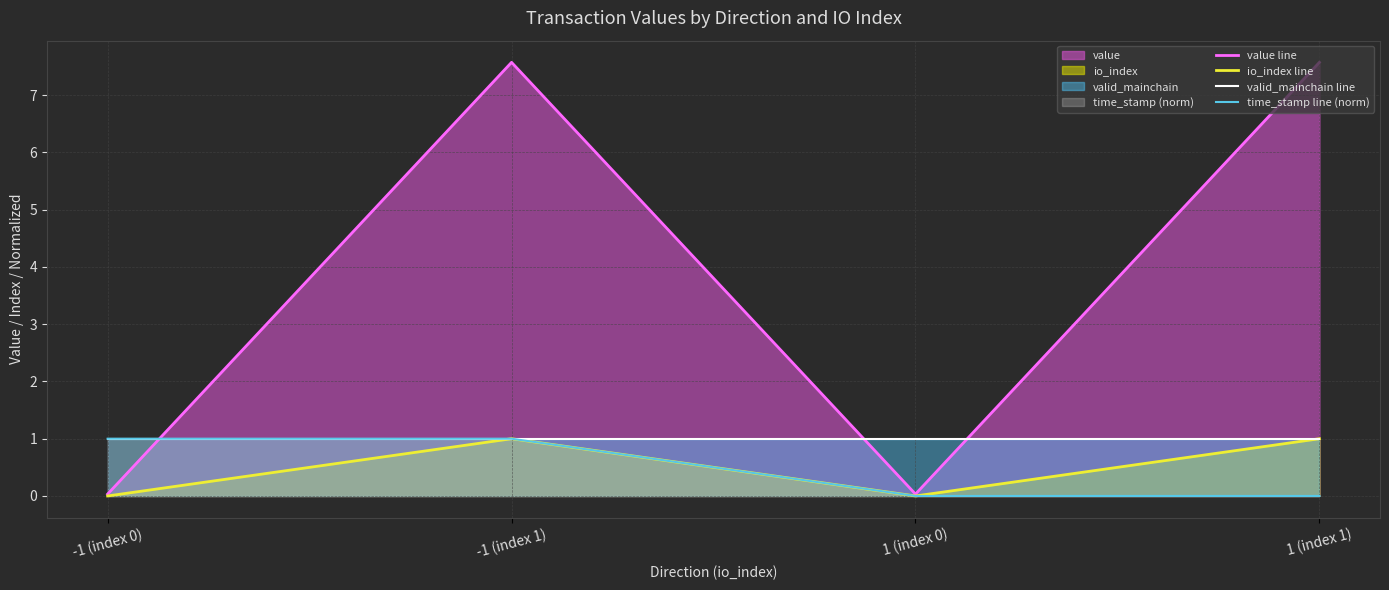

True or false: value line has more than 1 points higher than both neighbors.

False